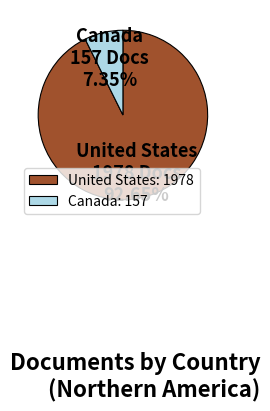

What percentage is the Canada slice, to the nearest percent?

7%